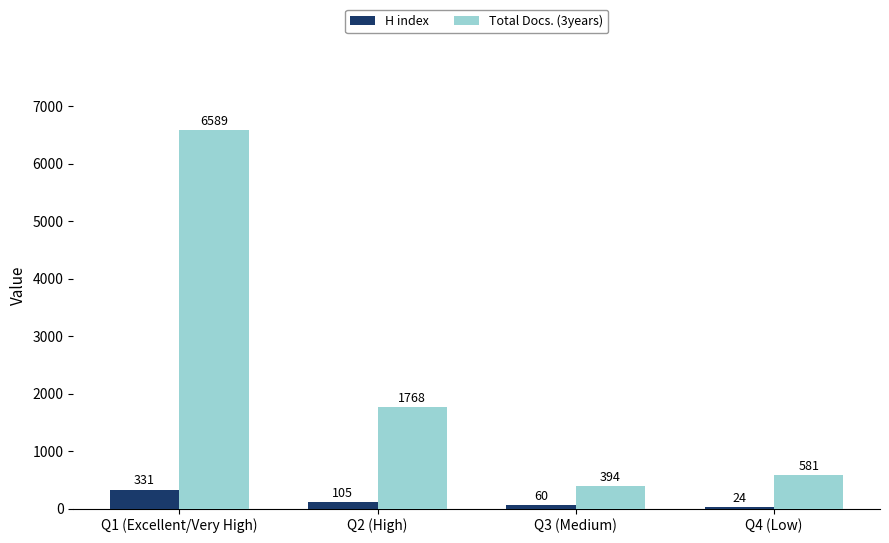

What is the minimum value for H index?

24